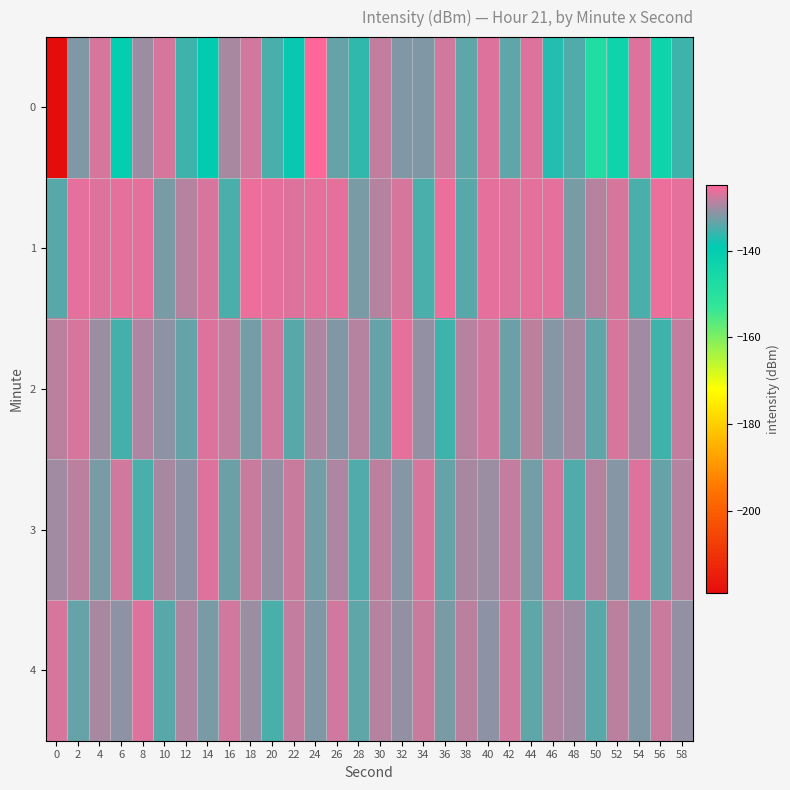

Reading right to left, what are all the values shown in this chart?

0: 58=-135.6	56=-143.3	54=-126.6	52=-142.8	50=-148.3	48=-134.3	46=-137.2	44=-126.9	42=-133.8	40=-126.6	38=-133.7	36=-127.5	34=-131.8	32=-132.1	30=-128.3	28=-136.3	26=-133.2	24=-124.7	22=-138.4	20=-134.8	18=-127.4	16=-129.6	14=-139.1	12=-135.6	10=-127.1	8=-130.2	6=-140.4	4=-127.0	2=-132.0	0=-219.1
1: 58=-126.4	56=-125.9	54=-135.0	52=-127.2	50=-129.0	48=-132.3	46=-126.5	44=-126.5	42=-126.7	40=-126.4	38=-134.0	36=-125.9	34=-135.0	32=-127.2	30=-129.0	28=-132.3	26=-126.5	24=-126.5	22=-126.7	20=-126.4	18=-125.9	16=-135.0	14=-127.2	12=-129.0	10=-132.3	8=-126.5	6=-126.5	4=-126.7	2=-126.4	0=-134.0
2: 58=-128.3	56=-135.6	54=-130.2	52=-127.1	50=-133.7	48=-129.8	46=-131.4	44=-128.6	42=-132.9	40=-127.3	38=-129.1	36=-135.4	34=-130.7	32=-126.5	30=-133.2	28=-128.9	26=-131.8	24=-129.3	22=-134.1	20=-127.6	18=-132.7	16=-128.2	14=-126.8	12=-133.5	10=-131.0	8=-129.4	6=-135.2	4=-130.5	2=-127.0	0=-128.5
3: 58=-128.8	56=-133.3	54=-126.7	52=-131.5	50=-129.0	48=-134.6	46=-127.4	44=-132.8	42=-128.1	40=-130.4	38=-129.8	36=-133.5	34=-127.2	32=-131.7	30=-128.4	28=-134.3	26=-129.2	24=-132.6	22=-127.7	20=-130.9	18=-128.0	16=-133.1	14=-126.9	12=-131.3	10=-129.6	8=-134.8	6=-127.5	4=-132.4	2=-128.7	0=-130.2
4: 58=-130.6	56=-127.9	54=-132.0	52=-128.5	50=-134.2	48=-130.2	46=-129.4	44=-133.8	42=-127.5	40=-131.1	38=-128.7	36=-132.3	34=-127.8	32=-130.8	30=-129.0	28=-133.6	26=-127.3	24=-131.9	22=-128.2	20=-134.7	18=-130.5	16=-127.6	14=-132.1	12=-129.3	10=-134.0	8=-126.8	6=-131.2	4=-129.7	2=-133.4	0=-127.1